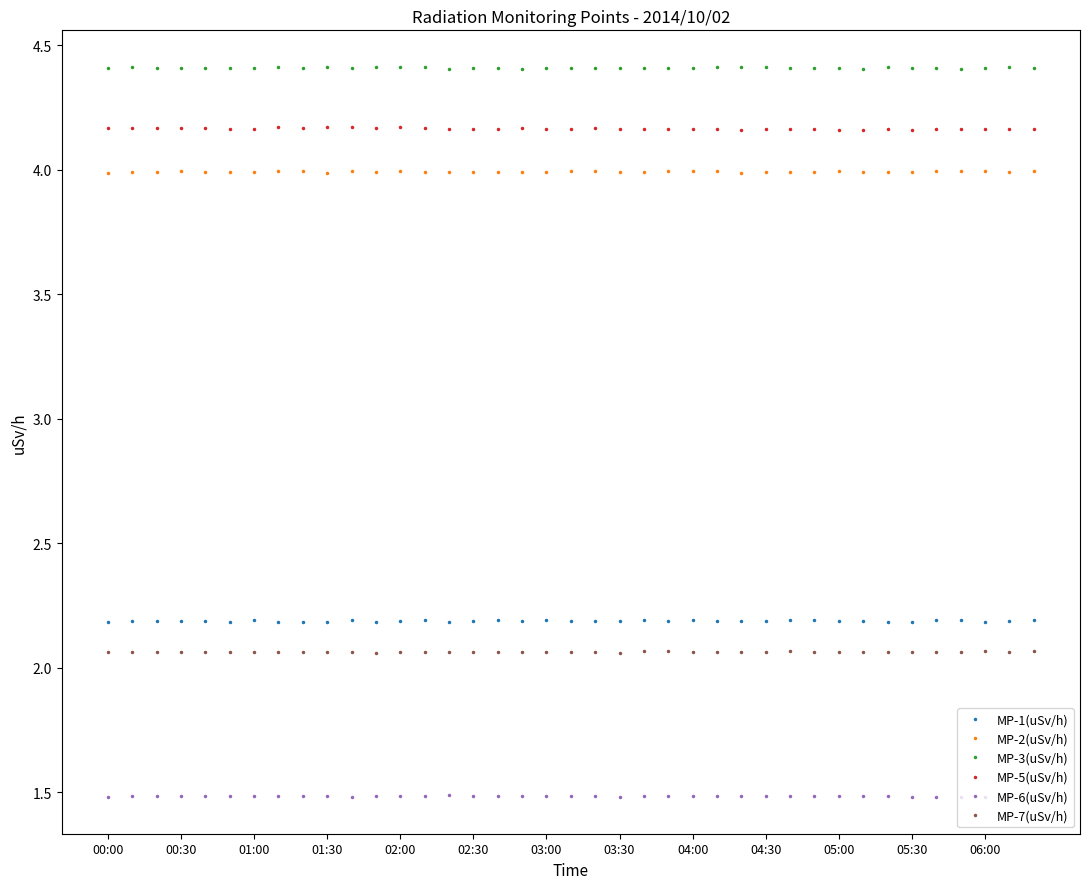

What is the minimum value for MP-6(uSv/h)?

1.5